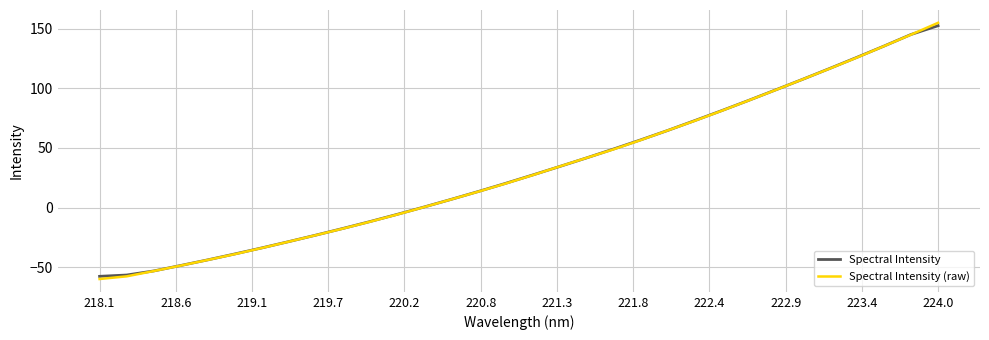

Reading left to right, what are all the values shown in this chart?

Spectral Intensity: -57.7	-56.6	-53.2	-48.6	-43.9	-38.9	-33.8	-28.5	-23.1	-17.5	-11.7	-5.7	0.5	6.9	13.5	20.3	27.3	34.4	41.7	49.1	56.8	64.7	73.0	81.3	90.0	98.8	107.7	116.8	126.0	135.5	145.2	152.5
Spectral Intensity (raw): -60.0	-57.7	-53.3	-48.7	-44.0	-39.1	-33.9	-28.6	-23.2	-17.6	-11.8	-5.8	0.4	6.9	13.4	20.1	27.1	34.4	41.7	48.9	56.6	64.7	72.8	81.2	89.9	98.7	107.7	116.6	125.9	135.4	145.1	155.0